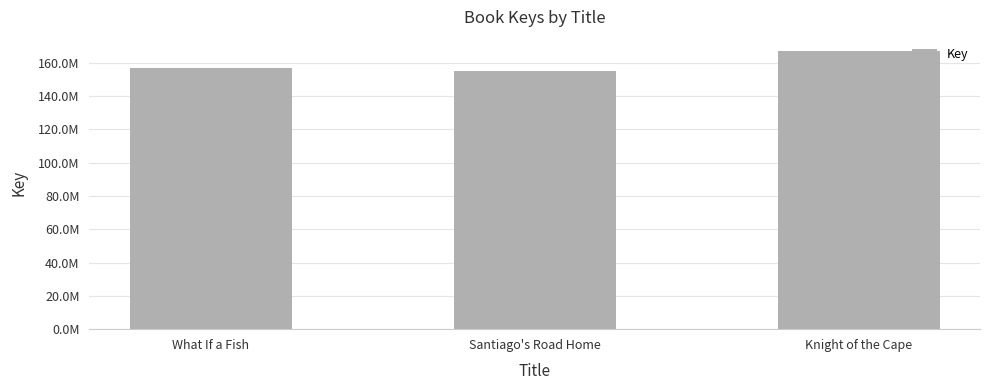

What position from the left is Knight of the Cape?

3